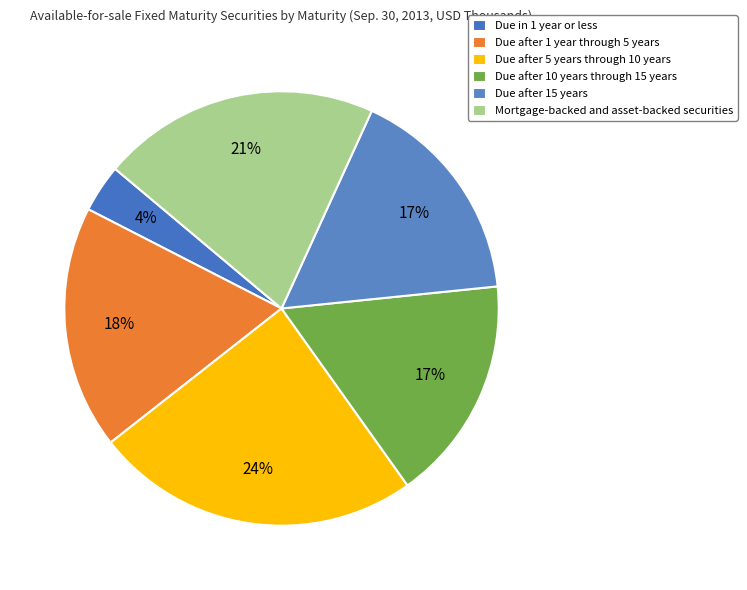

Which has a higher value, Due after 10 years through 15 years or Due after 15 years?

Due after 10 years through 15 years